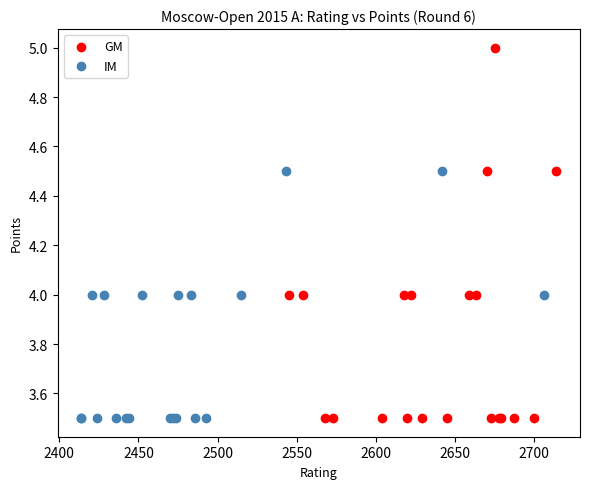

Which series has the largest Y range (max minus min)?

GM